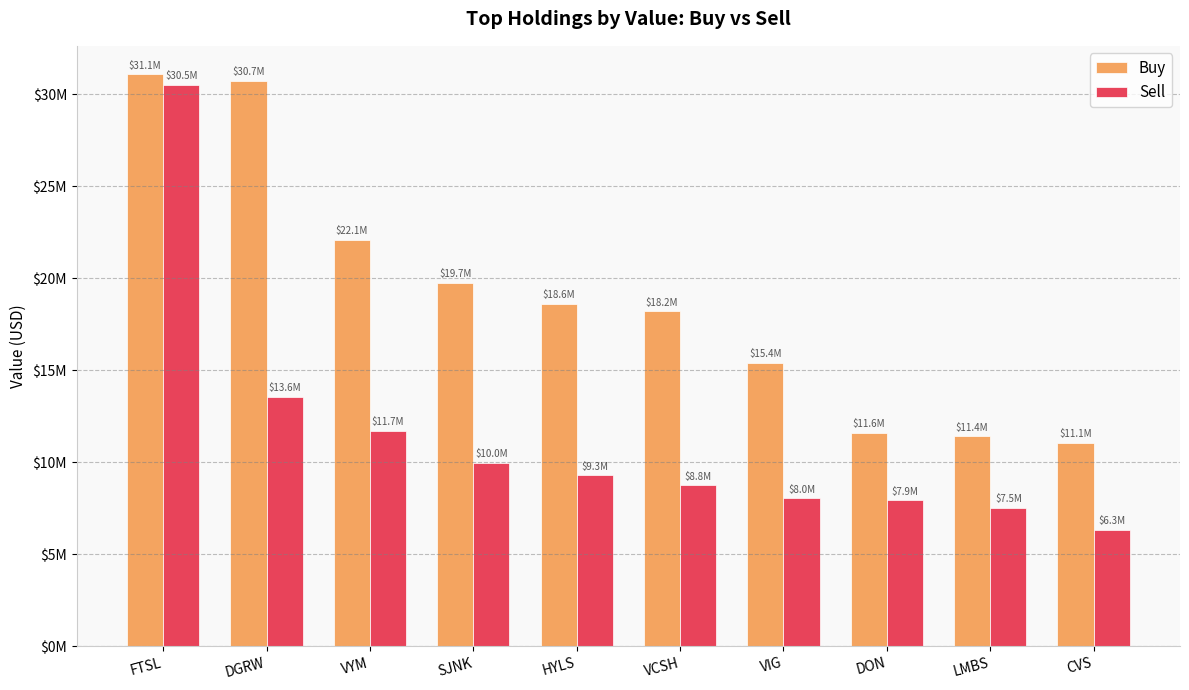

Which series has the largest total across all categories?

Buy